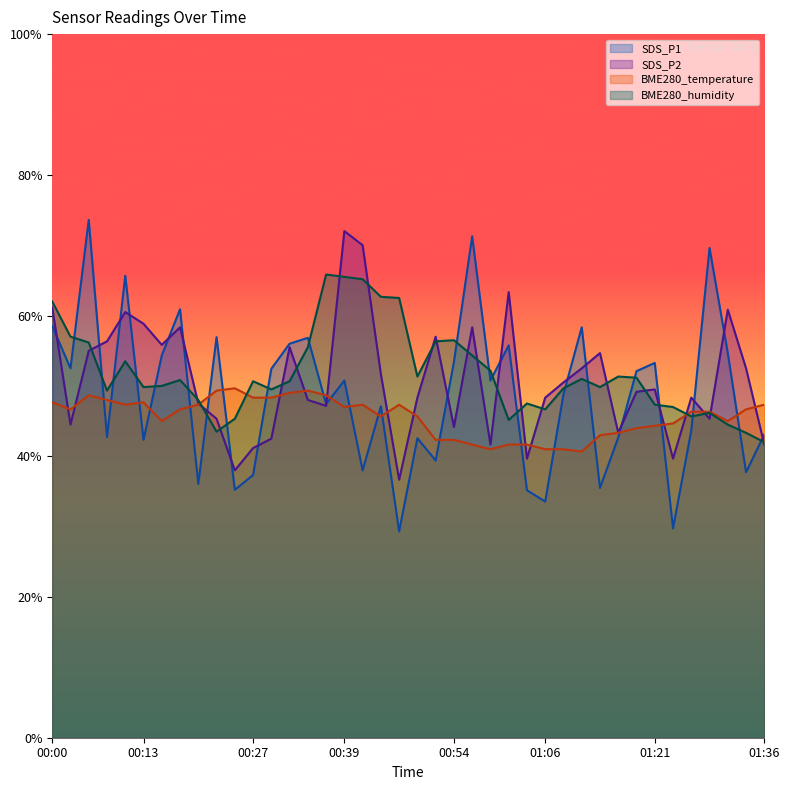

What is the total value across all series at 00:56?

225.6